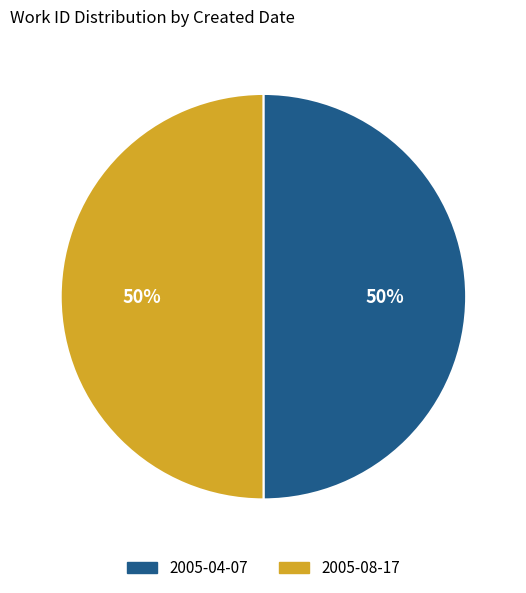

Is the sum of 2005-08-17 and 2005-04-07 greater than half?

Yes